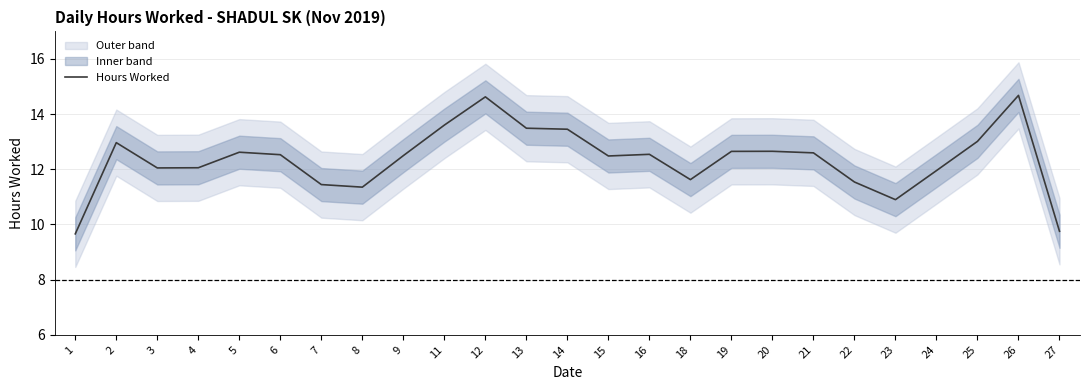

Rank the categories by value from highest to lowest.

26, 12, 11, 13, 14, 25, 2, 20, 19, 5, 21, 16, 6, 9, 15, 4, 3, 24, 18, 22, 7, 8, 23, 27, 1